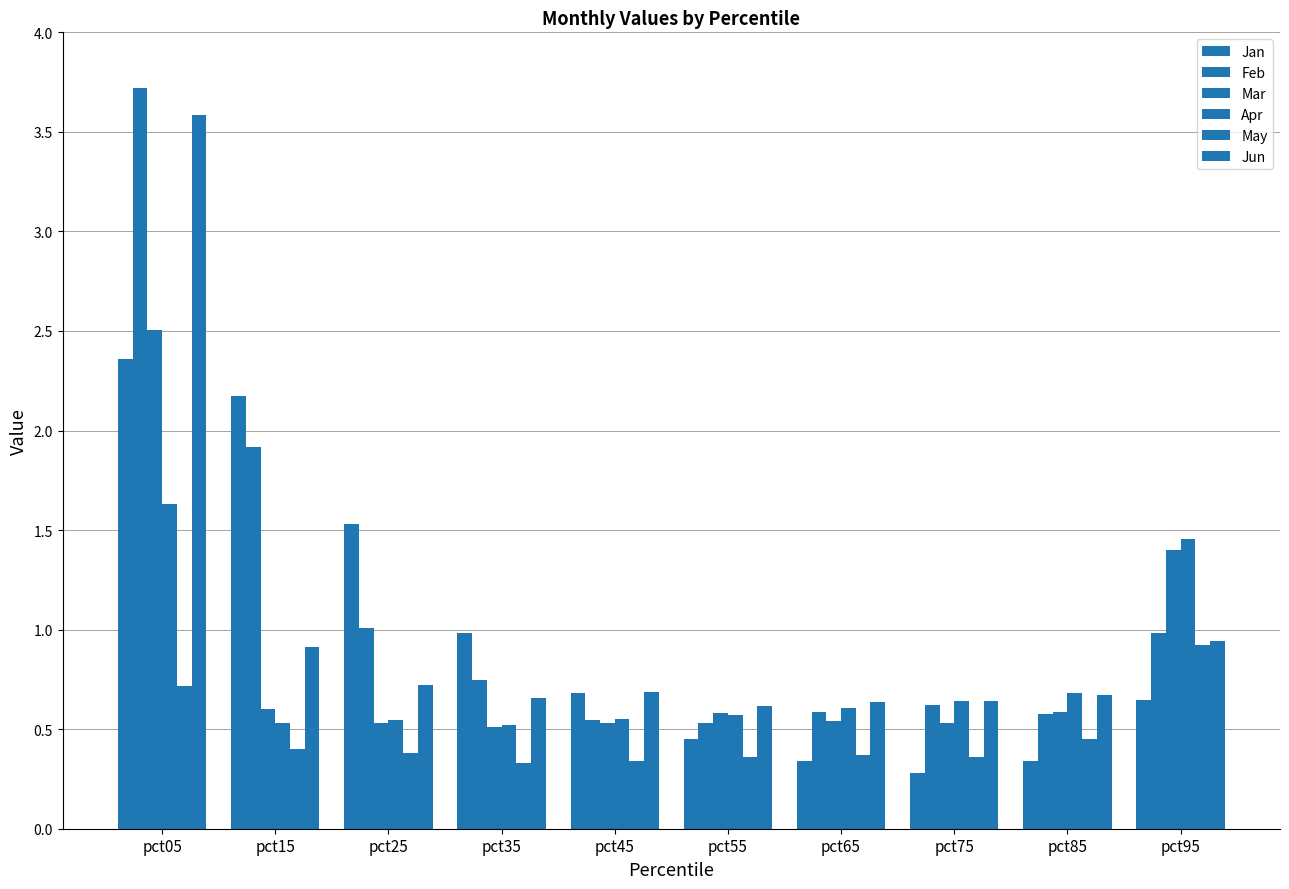

What is the value of the Mar bar at the 8th from the left?

0.5